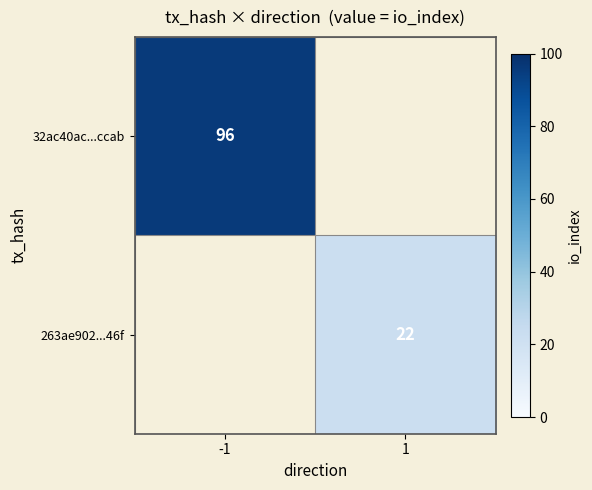

Is the value of 32ac40ac...ccab at -1 greater than the value of 263ae902...46f at 1?

Yes